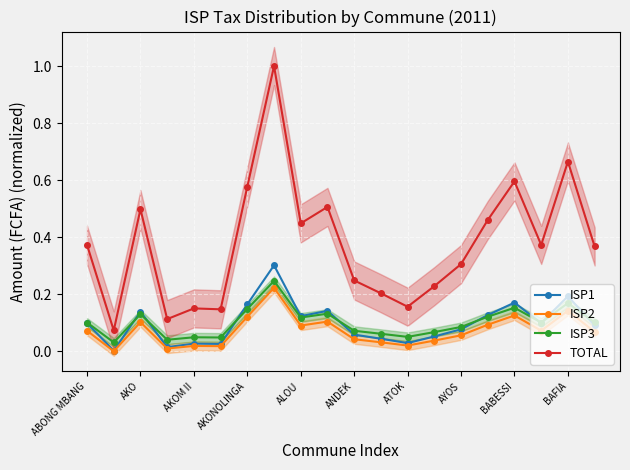

What are all the series names shown in the legend?

ISP1, ISP2, ISP3, TOTAL